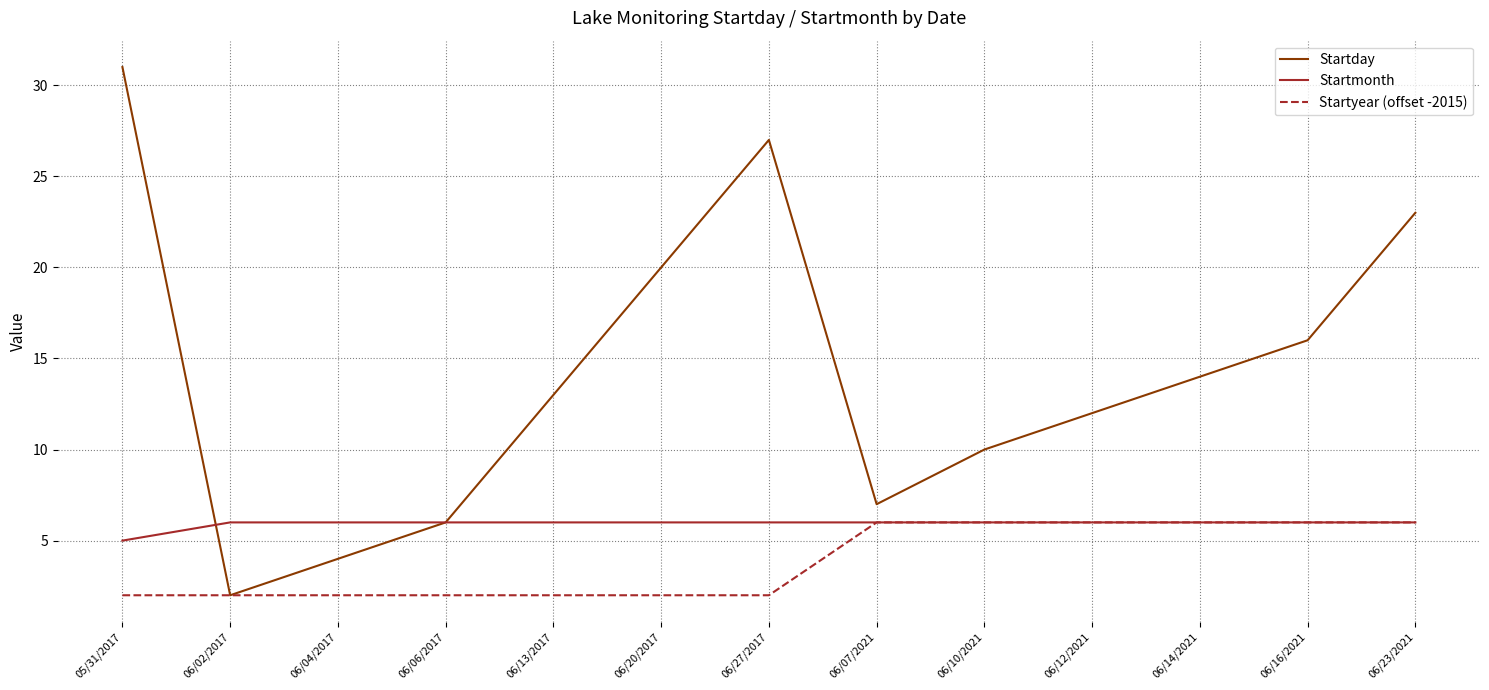

Rank the series at 05/31/2017 from highest to lowest value.

Startday, Startmonth, Startyear (offset -2015)